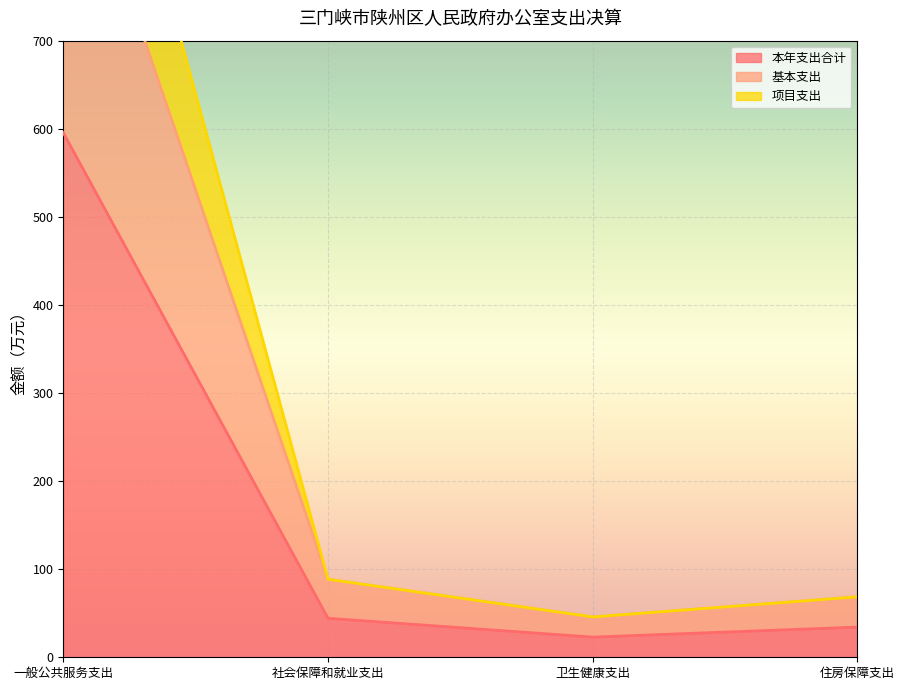

Where is 本年支出合计 nearest to the value 309?

社会保障和就业支出